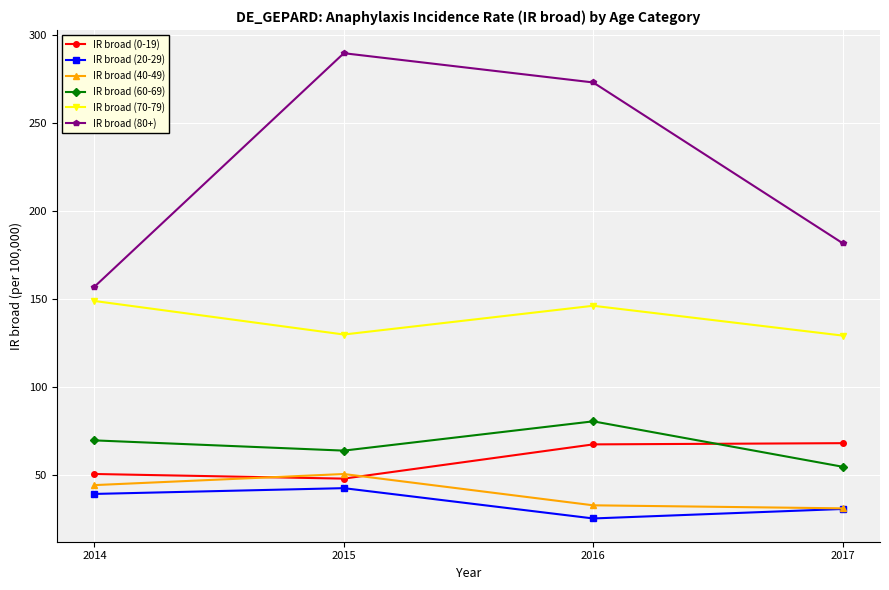

What is the sum of the IR broad (20-29) values at 2014 and 2017?

70.5